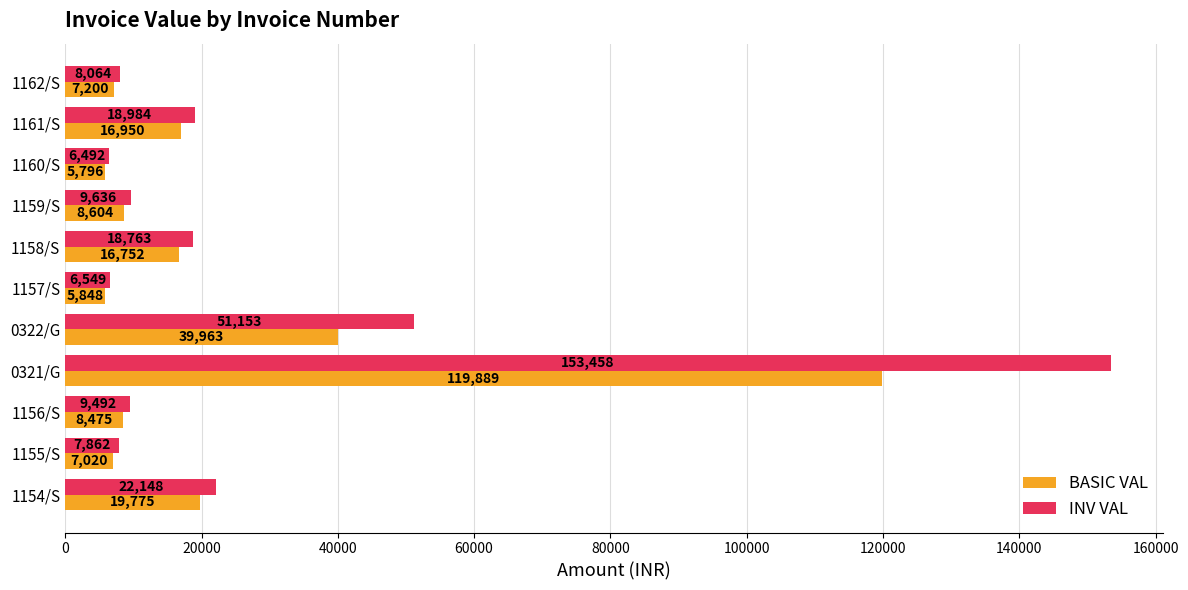

List the series in order of their overall mean, highest first.

INV VAL, BASIC VAL